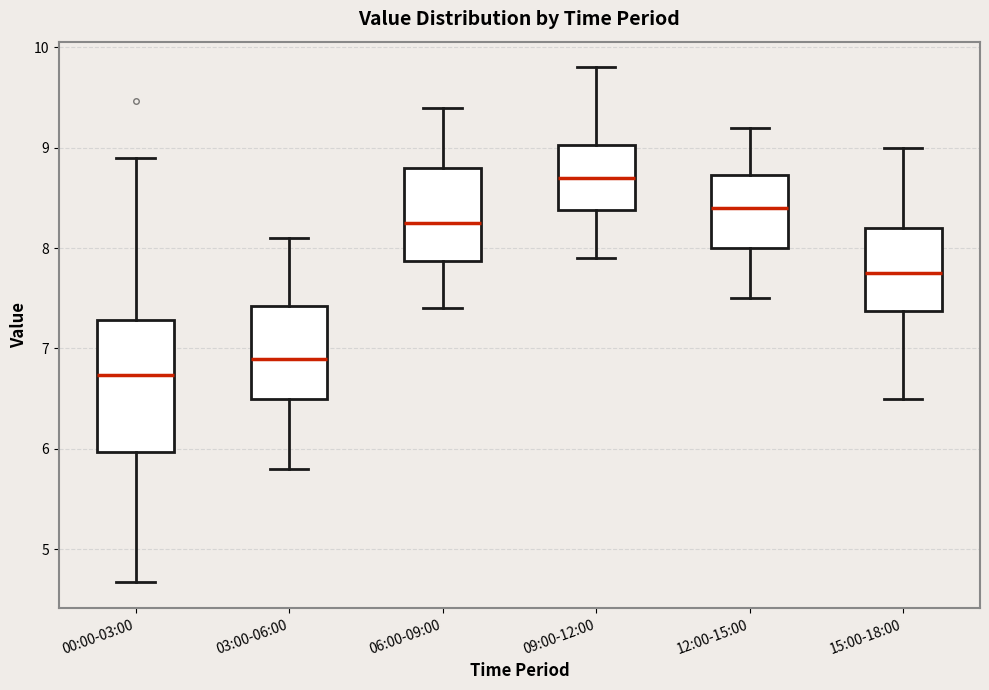

Reading left to right, transcribe this box plot: for each box, give where its median line is, the range the box spans, and where its two whiskers end, as read against the y-axis. The values are not printed on the chart, so give them approximately, as read against the axis.

00:00-03:00: median 6.7, box 6.0 to 7.3, whiskers 4.7 to 8.9
03:00-06:00: median 6.9, box 6.5 to 7.4, whiskers 5.8 to 8.1
06:00-09:00: median 8.3, box 7.9 to 8.8, whiskers 7.4 to 9.4
09:00-12:00: median 8.7, box 8.4 to 9.0, whiskers 7.9 to 9.8
12:00-15:00: median 8.4, box 8.0 to 8.7, whiskers 7.5 to 9.2
15:00-18:00: median 7.8, box 7.4 to 8.2, whiskers 6.5 to 9.0